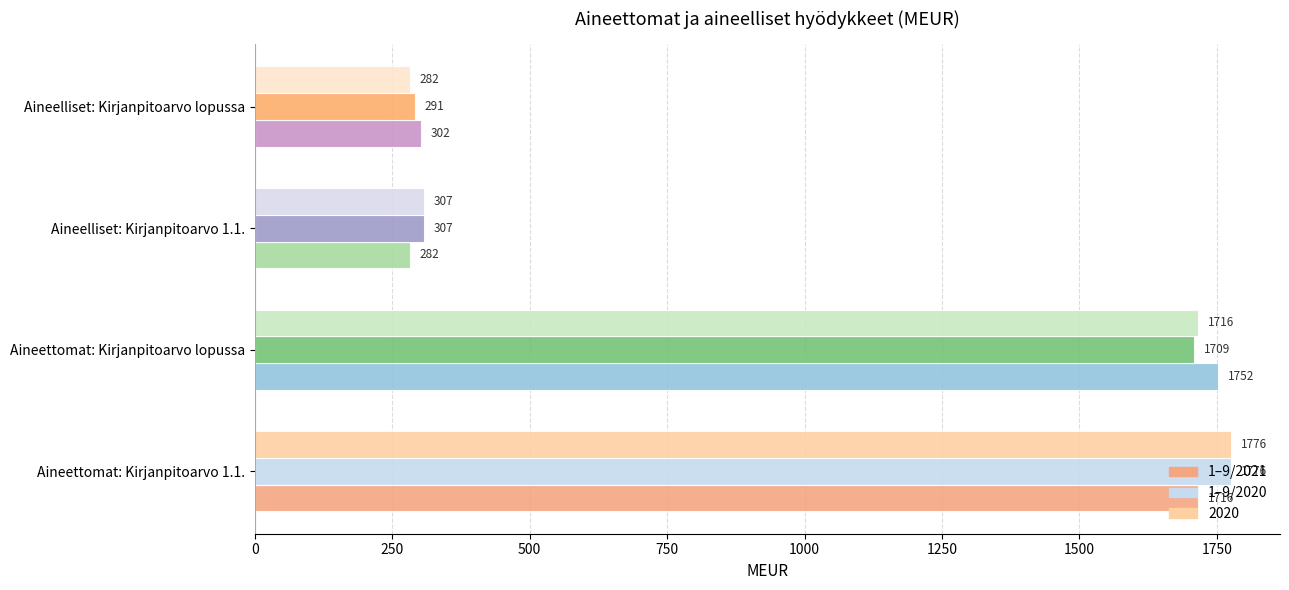

At which category is the sum across all series the highest?

Aineettomat: Kirjanpitoarvo 1.1.